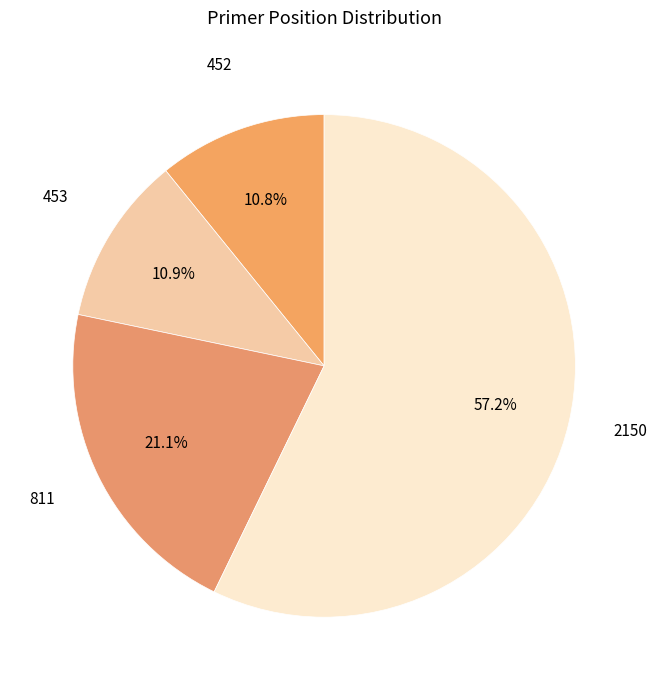

Is there any slice that represents more than half of the pie?

Yes